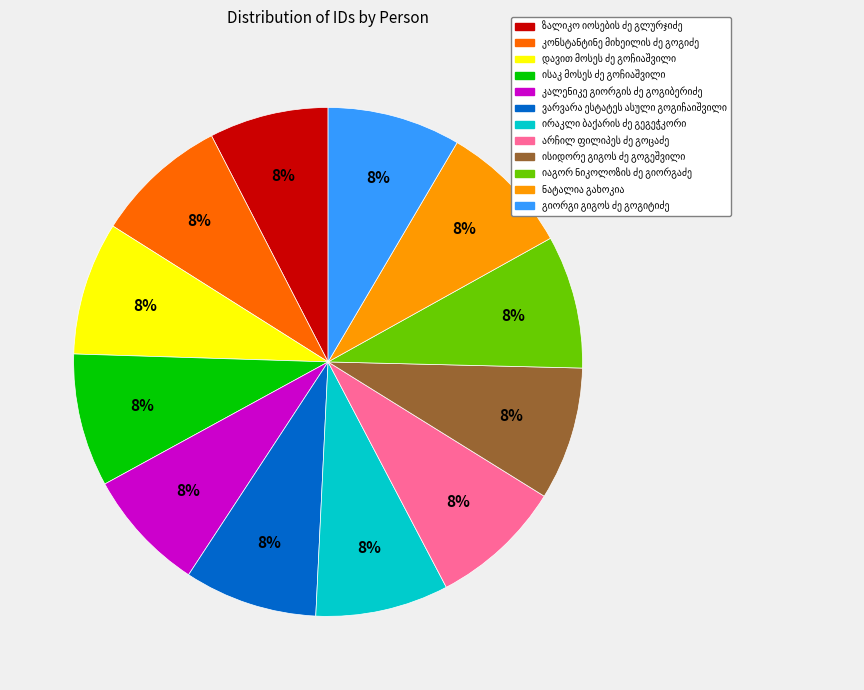

To the nearest percent, what is the average slice percentage?

8%